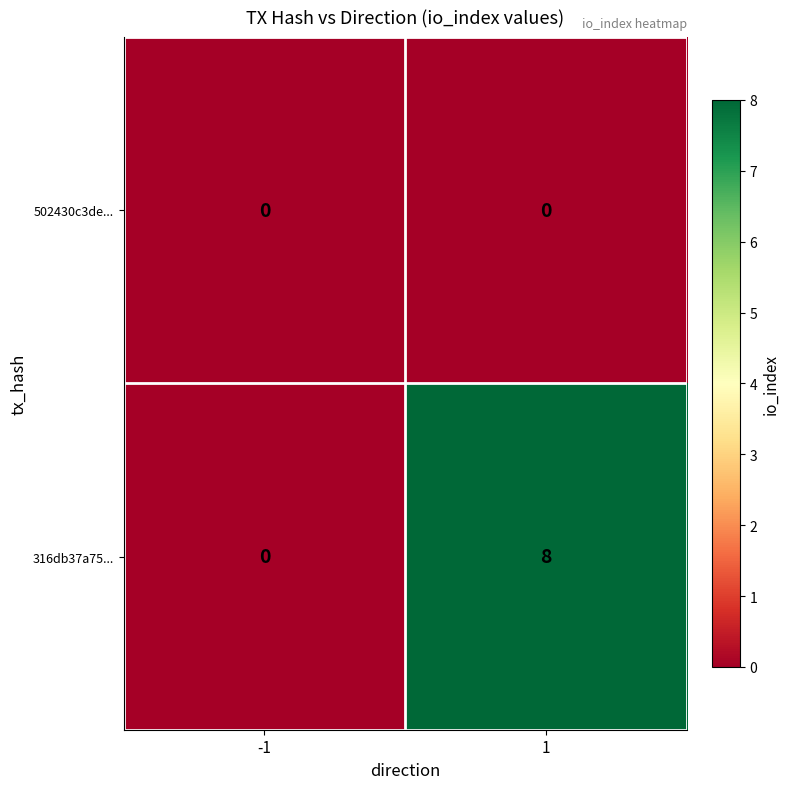

At which category is the sum across all series the highest?

1